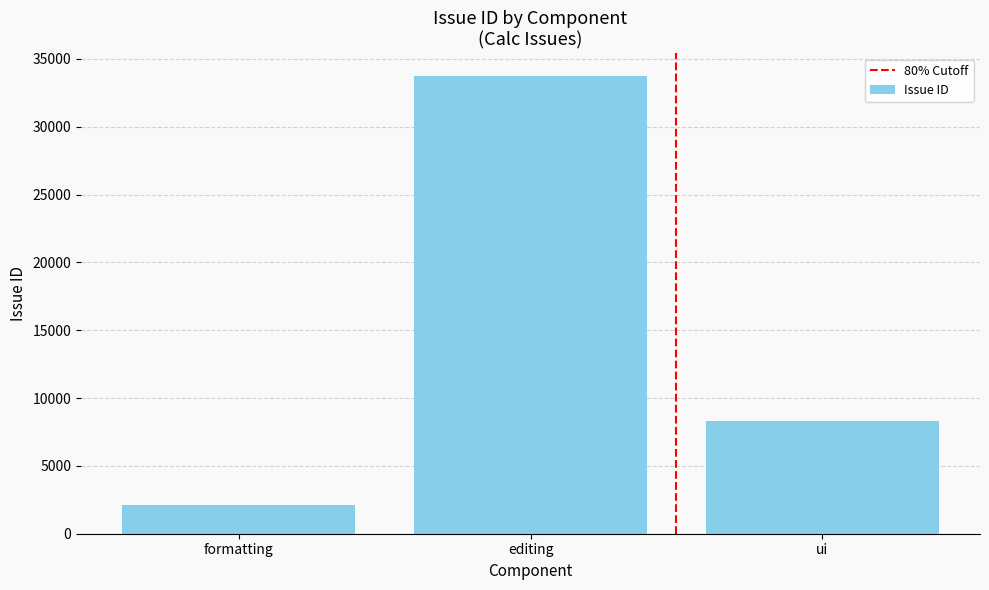

At which label is the value closest to 17927?

ui